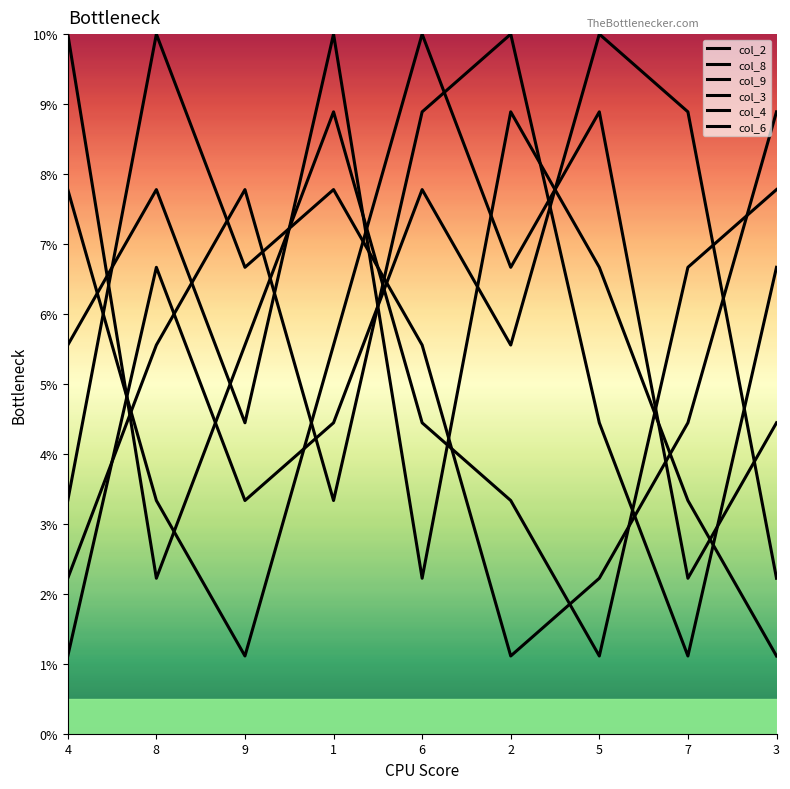

How many interior local peaks does the col_9 series have?

1